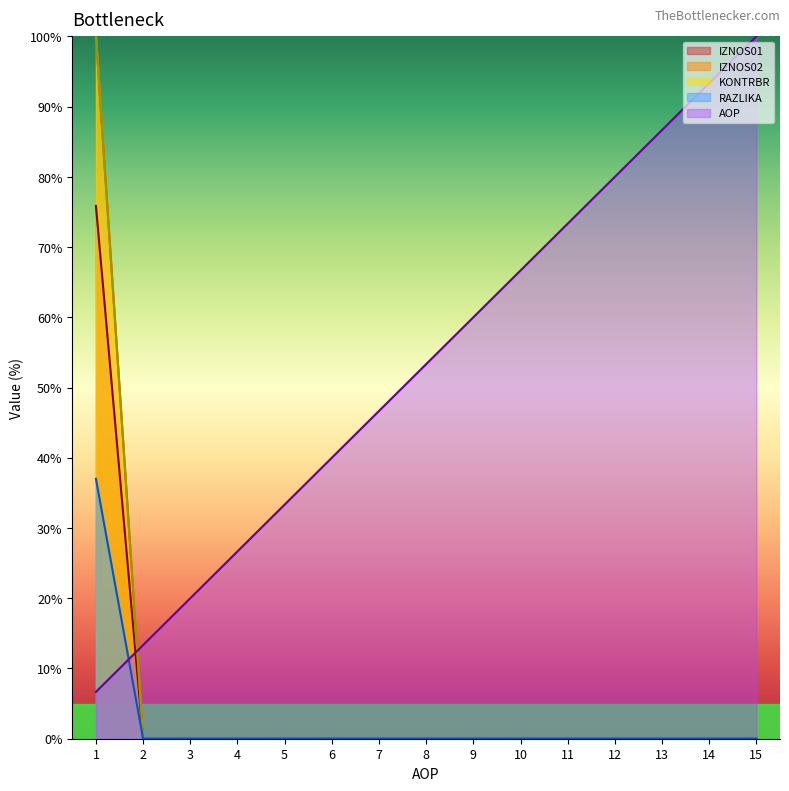

Reading left to right, transcribe all the data shown in this chart.

AOP: 1=6.7	2=13.3	3=20.0	4=26.7	5=33.3	6=40.0	7=46.7	8=53.3	9=60.0	10=66.7	11=73.3	12=80.0	13=86.7	14=93.3	15=100.0
IZNOS01: 1=75.8	2=0.0	3=0.0	4=0.0	5=0.0	6=0.0	7=0.0	8=0.0	9=0.0	10=0.0	11=0.0	12=0.0	13=0.0	14=0.0	15=0.0
IZNOS02: 1=100.0	2=0.0	3=0.0	4=0.0	5=0.0	6=0.0	7=0.0	8=0.0	9=0.0	10=0.0	11=0.0	12=0.0	13=0.0	14=0.0	15=0.0
KONTRBR: 1=100.0	2=0.0	3=0.0	4=0.0	5=0.0	6=0.0	7=0.0	8=0.0	9=0.0	10=0.0	11=0.0	12=0.0	13=0.0	14=0.0	15=0.0
RAZLIKA: 1=37.0	2=0.0	3=0.0	4=0.0	5=0.0	6=0.0	7=0.0	8=0.0	9=0.0	10=0.0	11=0.0	12=0.0	13=0.0	14=0.0	15=0.0